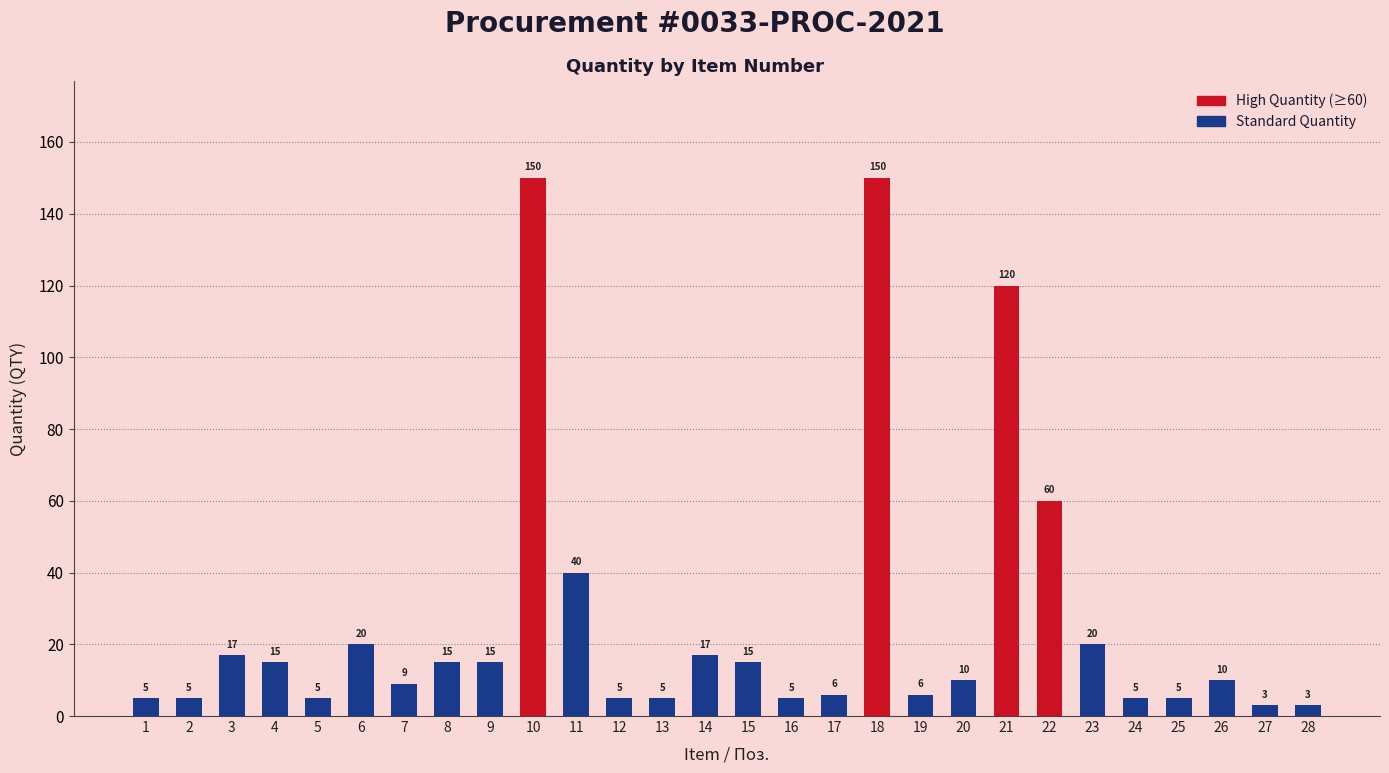

Approximately how many times larger is the value at 25 compared to 28?

1.7